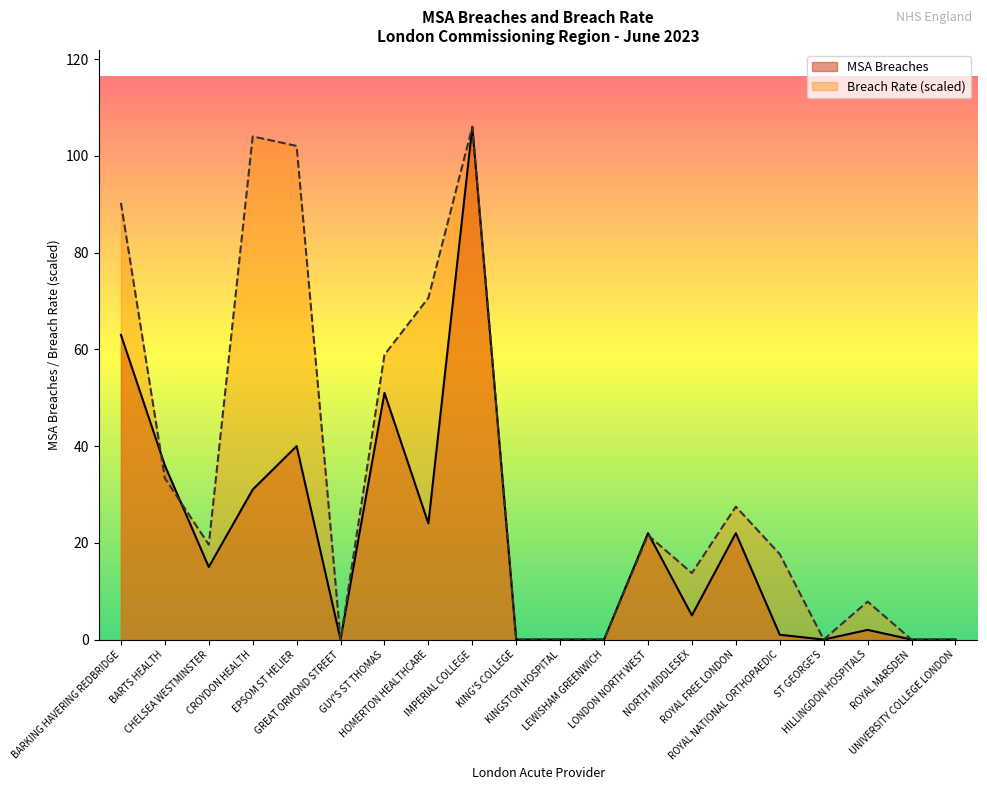

List the series in order of their overall mean, lowest first.

MSA Breaches, Breach Rate